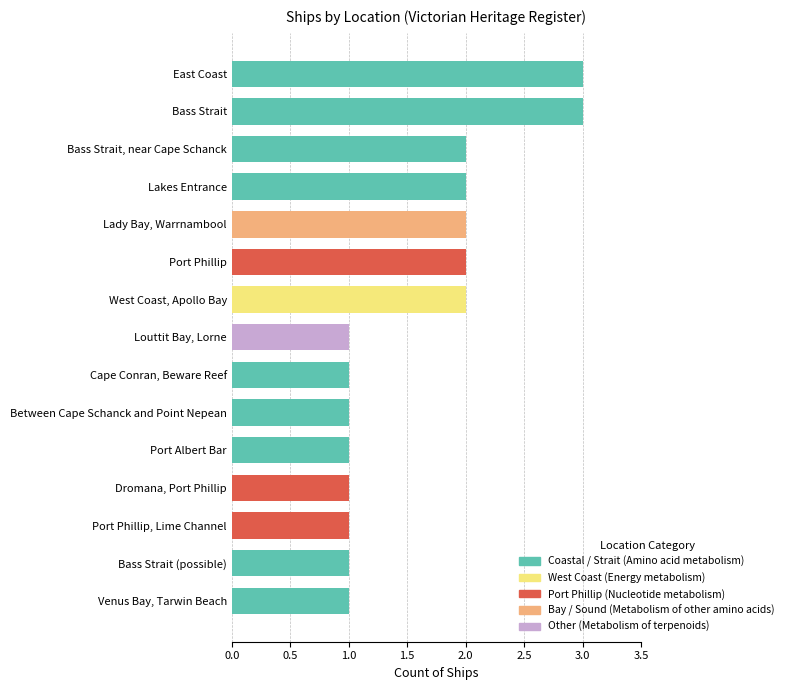

What is the change in value from Cape Conran, Beware Reef to Bass Strait, near Cape Schanck?

+1